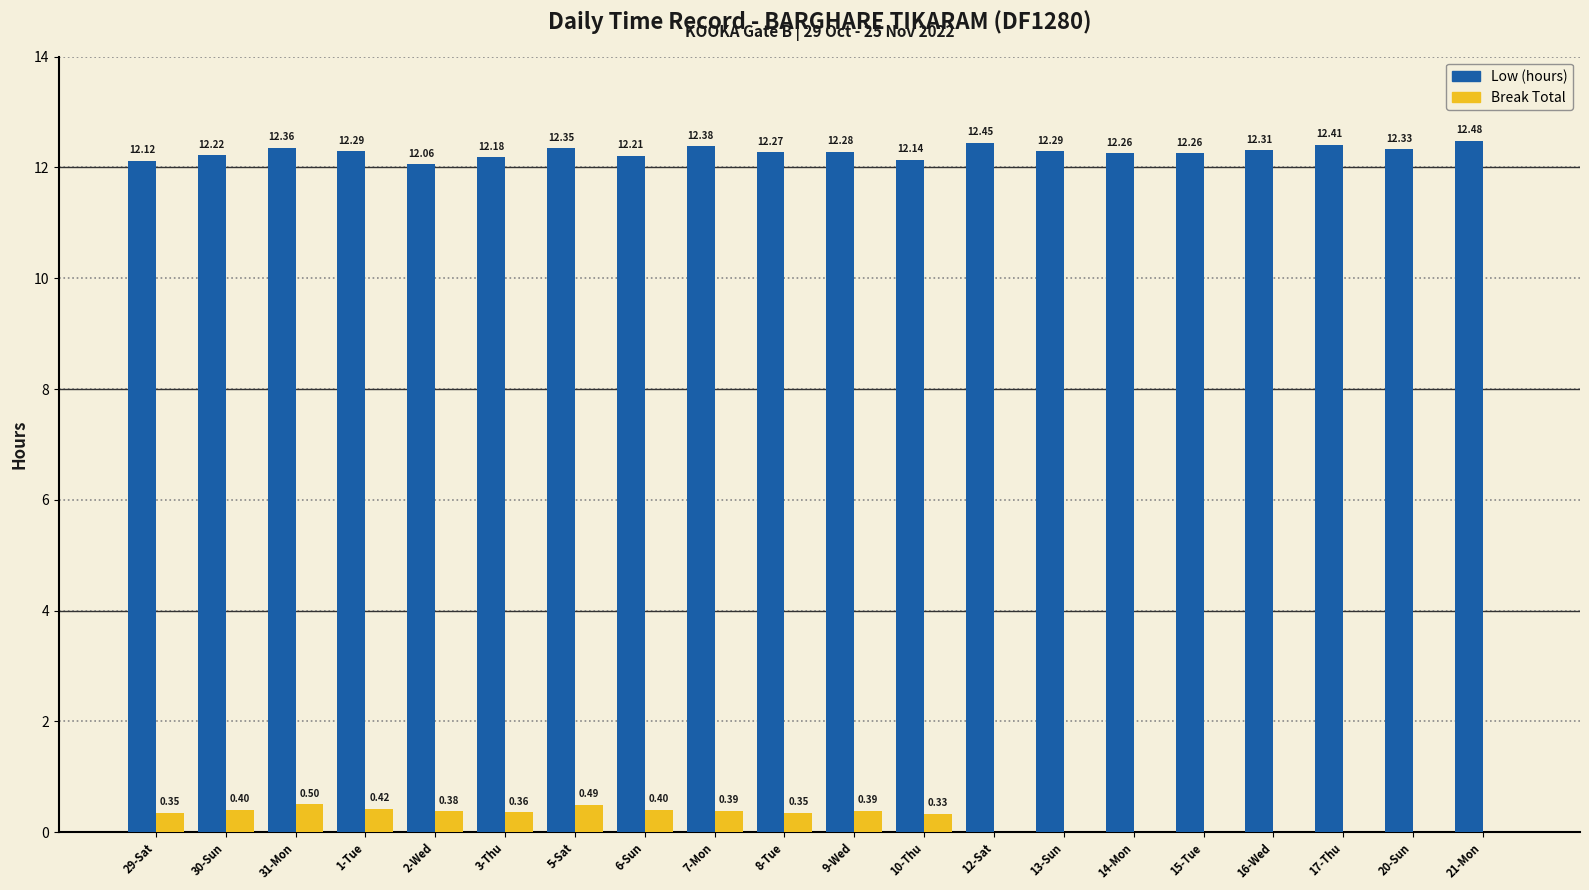

What is the sum of all Break Total values?

4.8